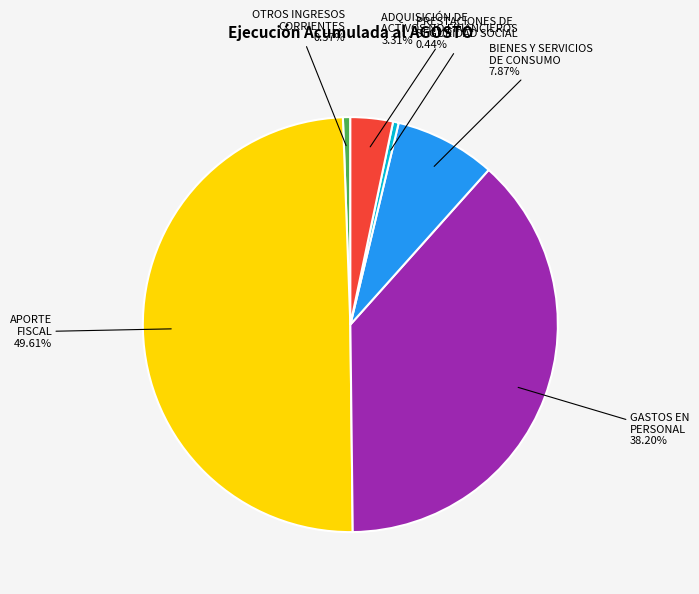

Which has a higher value, BIENES Y SERVICIOS DE CONSUMO or ADQUISICIÓN DE ACTIVOS NO FINANCIEROS?

BIENES Y SERVICIOS DE CONSUMO